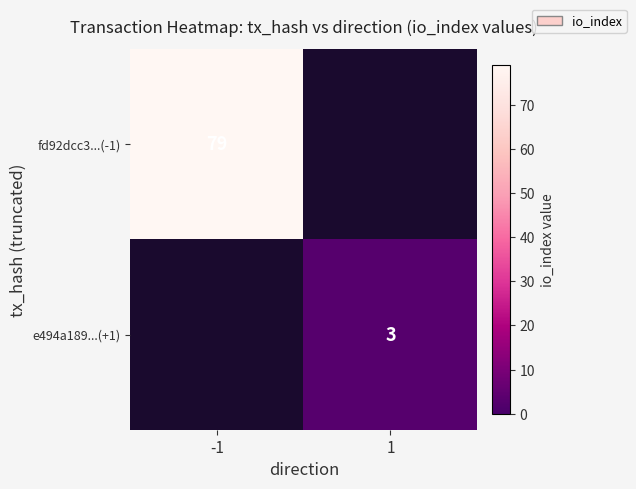

What is the smallest value displayed?

3.0